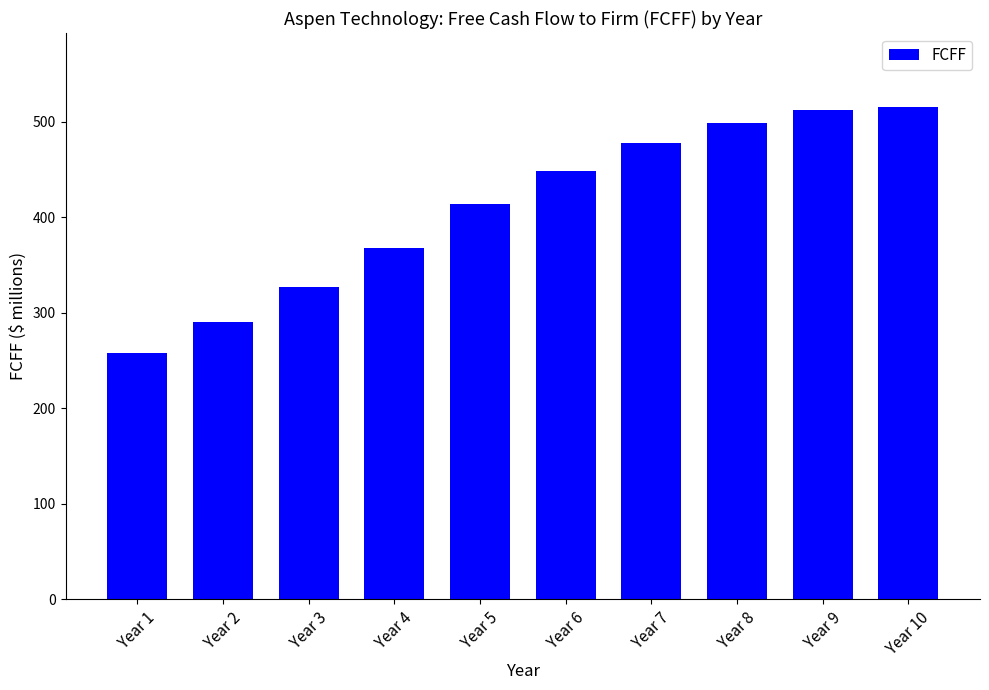

The chart shows a value of 326.6 at Year 3. True or false?

True